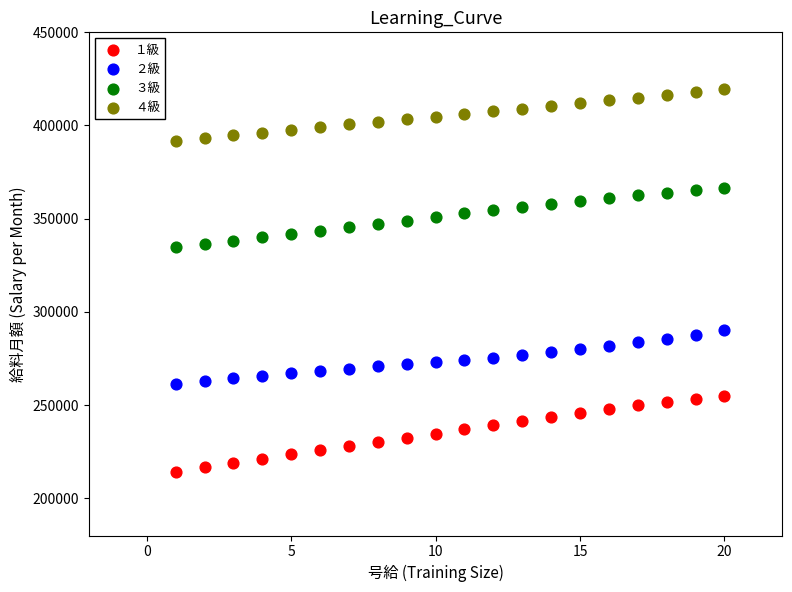

Which series has the widest spread of Y values?

１級